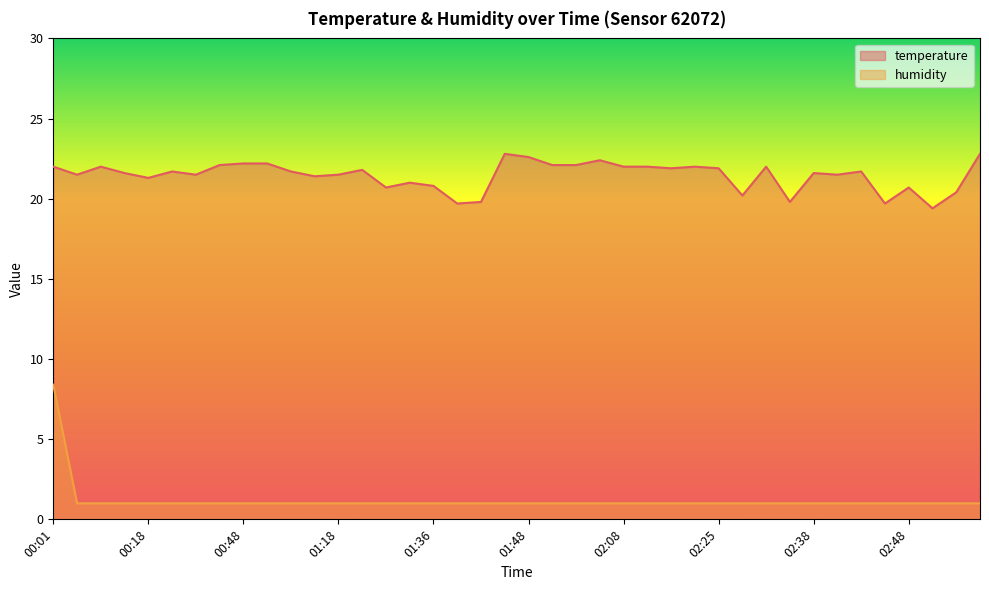

How many values in the humidity series exceed 1?

1